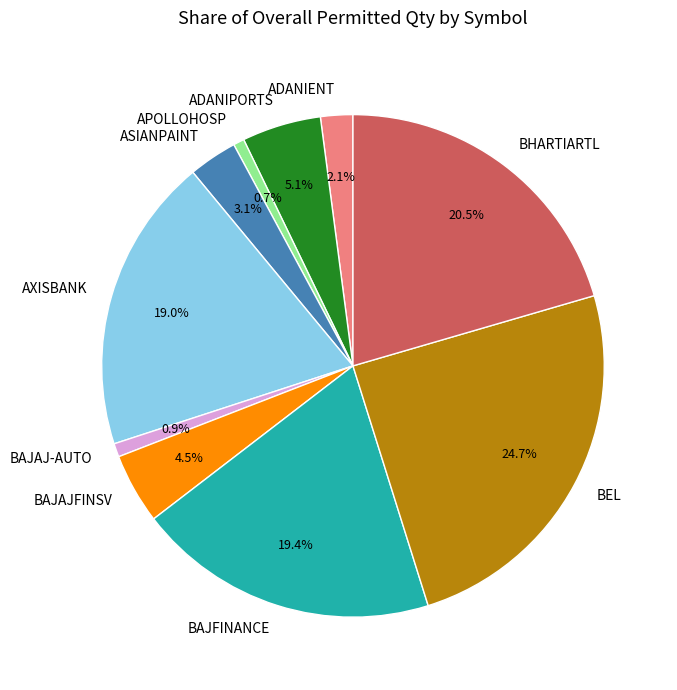

Is there a majority slice in this chart?

No